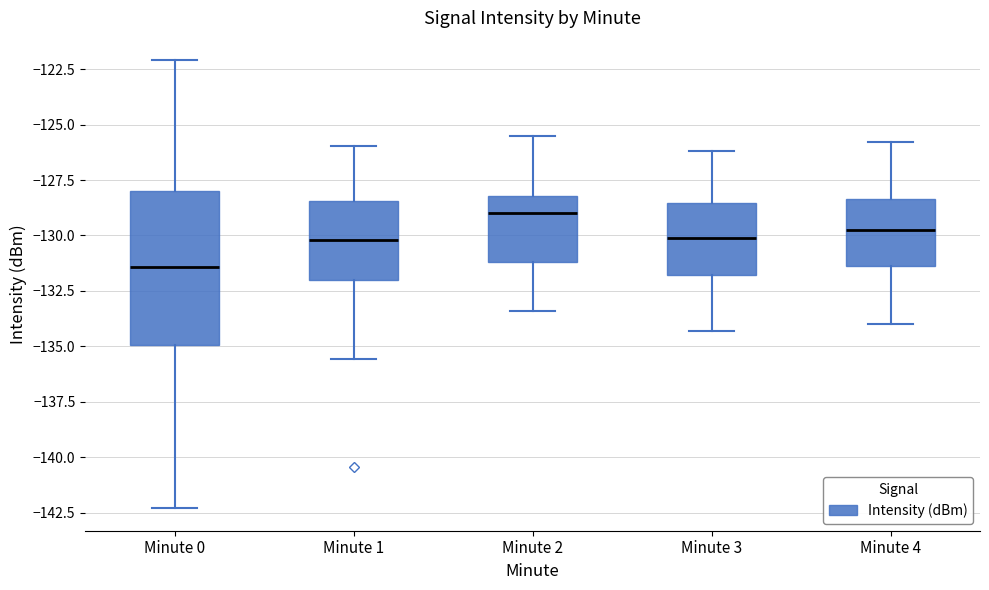

Comparing the boxes themselves (not the whiskers), which one is the tallest?

Minute 0